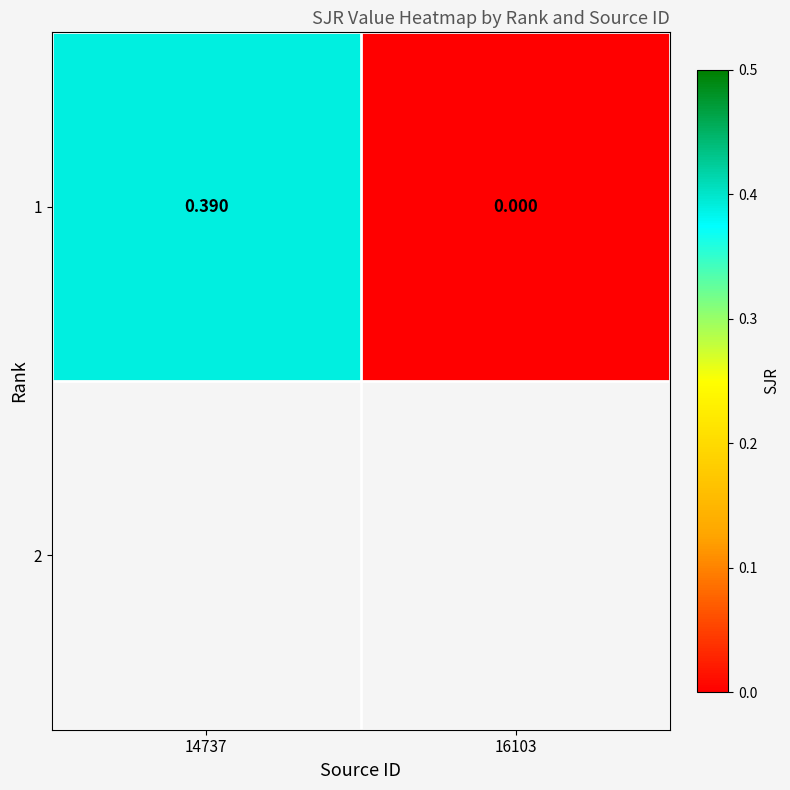

List the labels in order of value, largest first.

14737, 16103